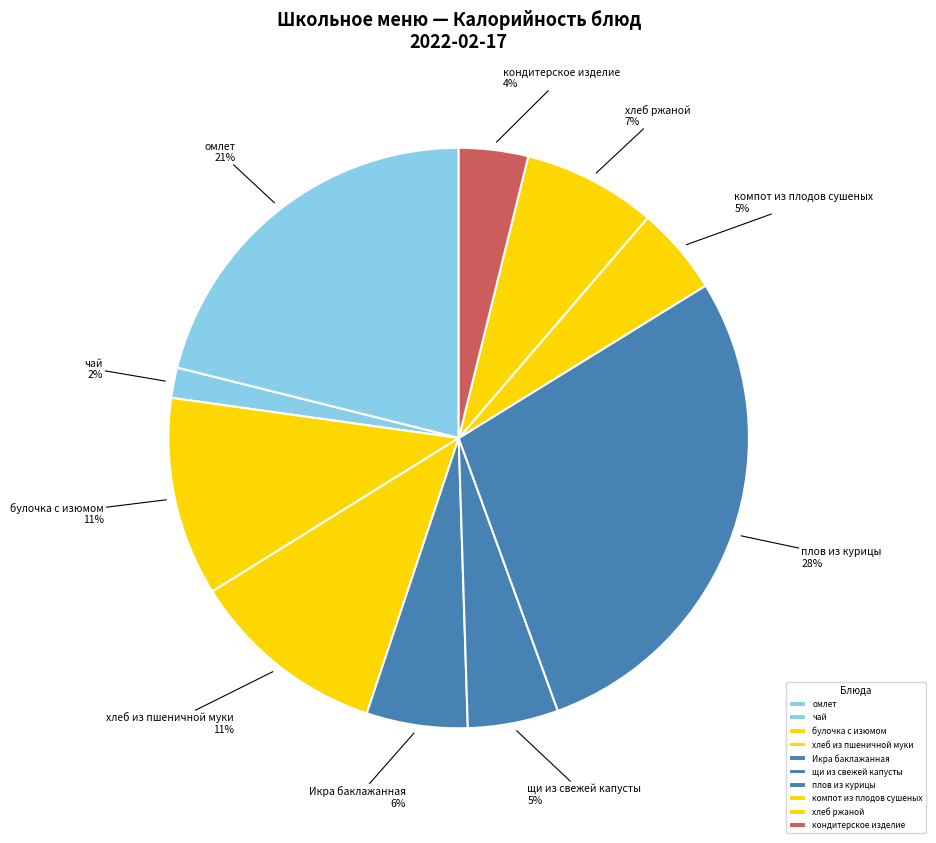

What is the largest slice in the pie chart?

плов из курицы